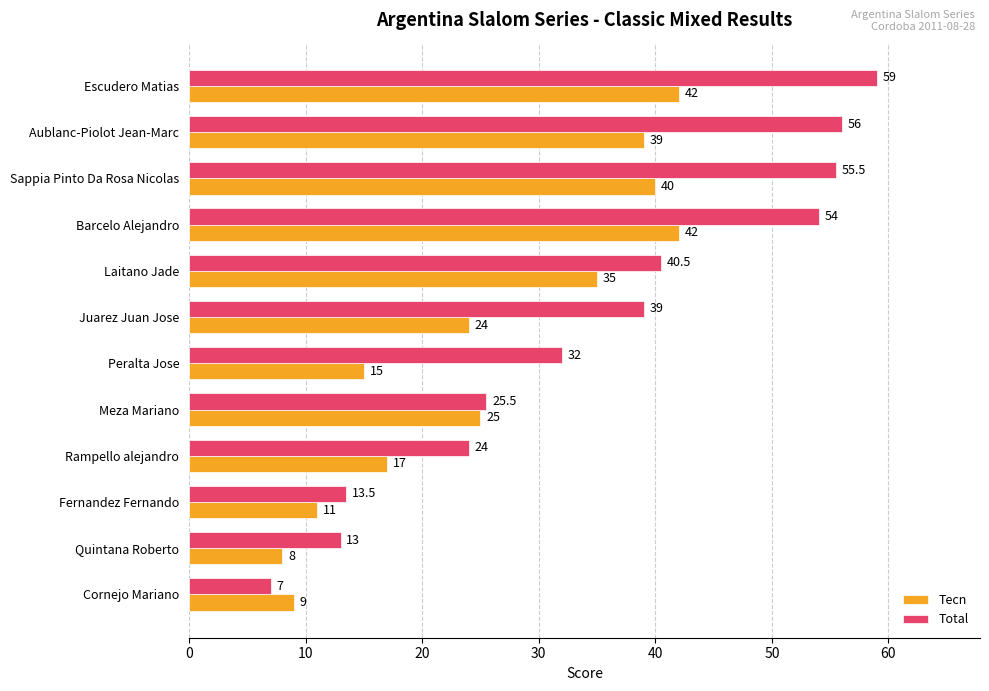

What is the total value across all series at Quintana Roberto?

21.0